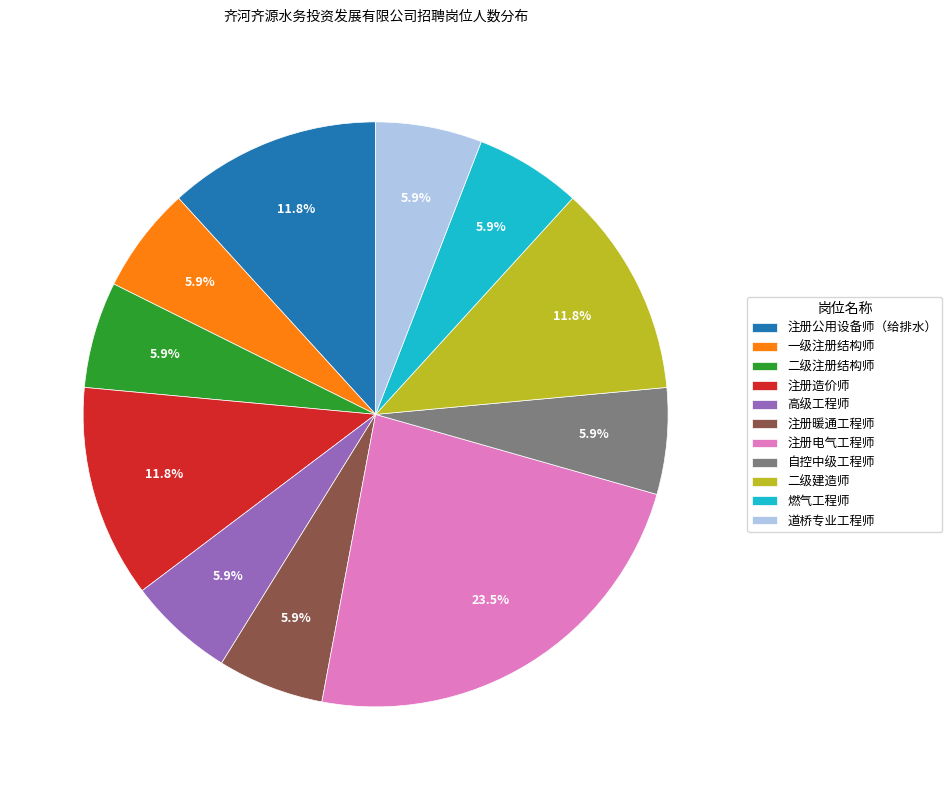

The 道桥专业工程师 slice represents 1% of the pie. True or false?

False